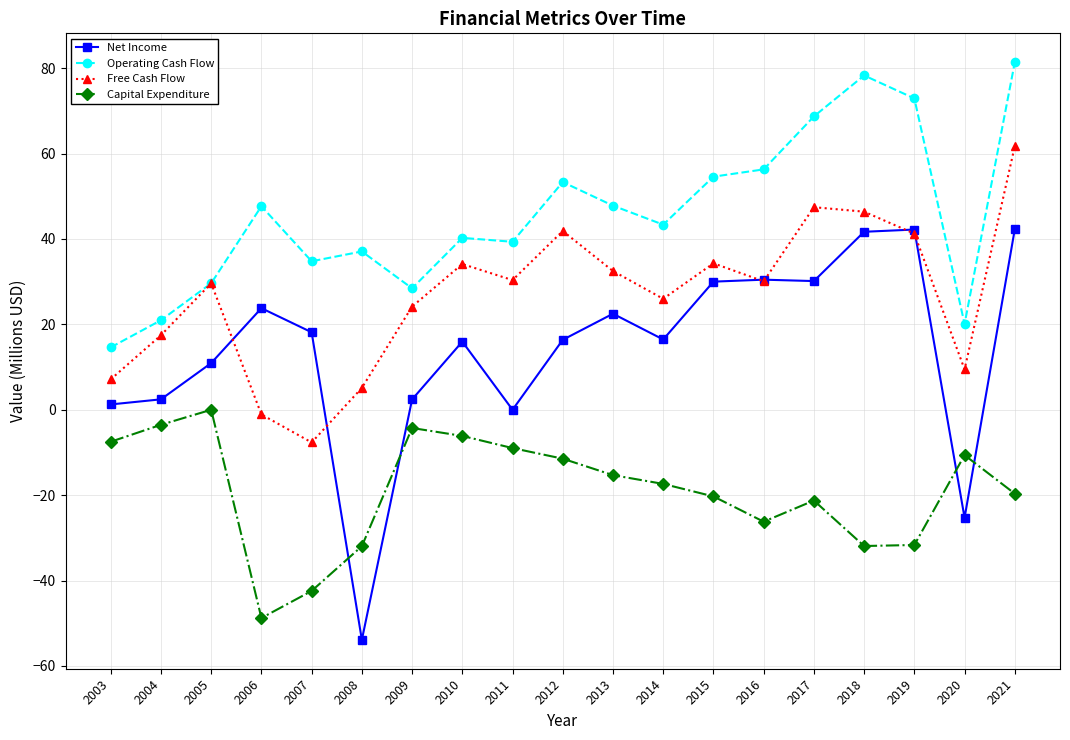

Between 2006 and 2017, which series saw the biggest shift?

Free Cash Flow